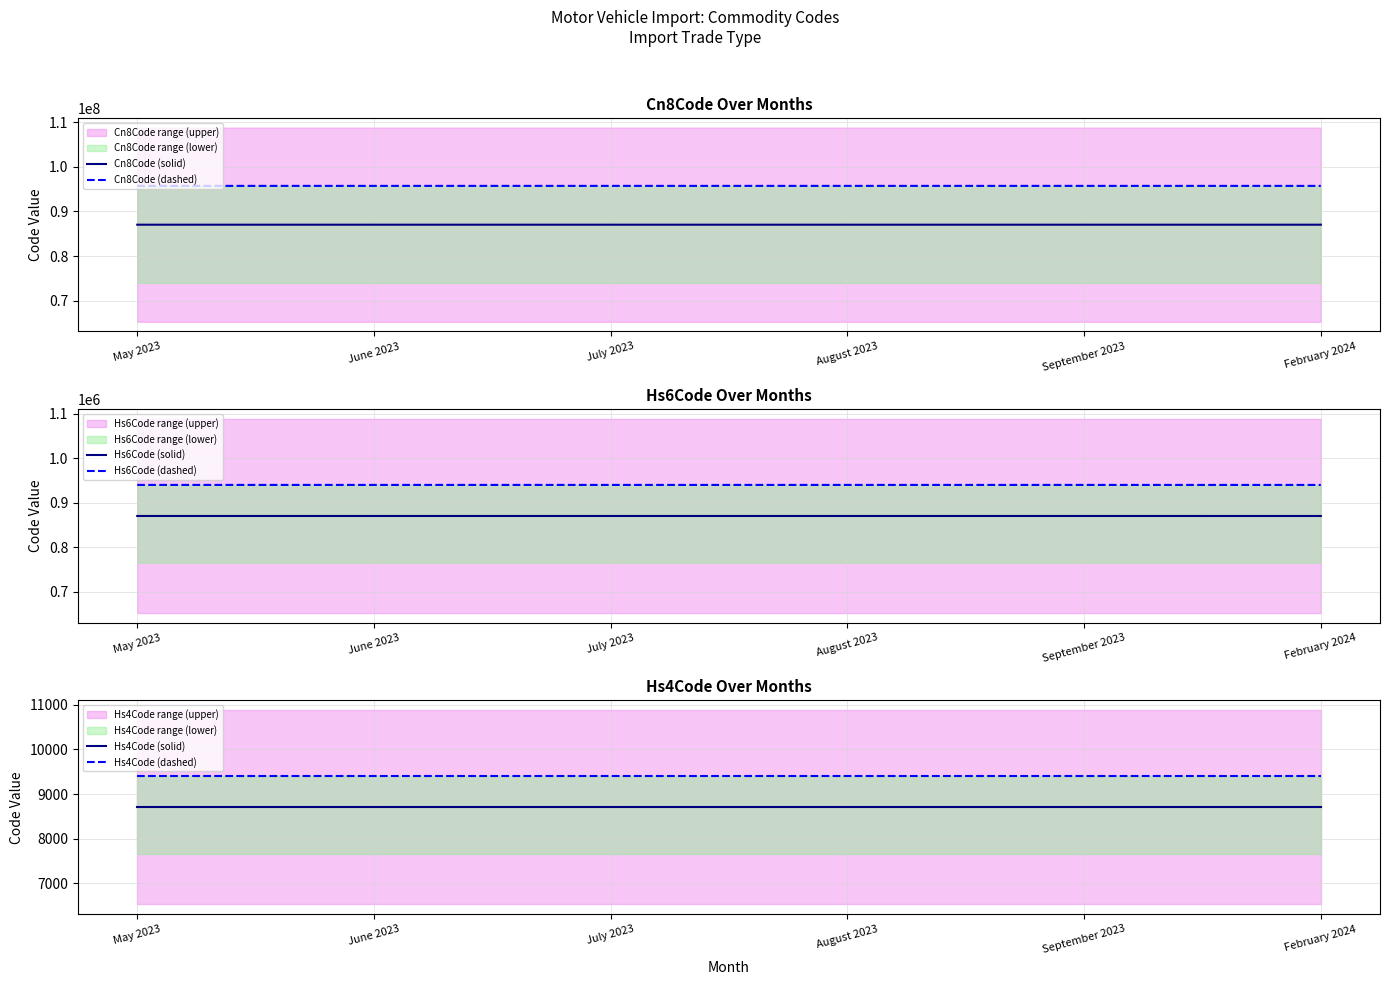

What is the sum of all Hs4Code (dashed) values?

56395.4